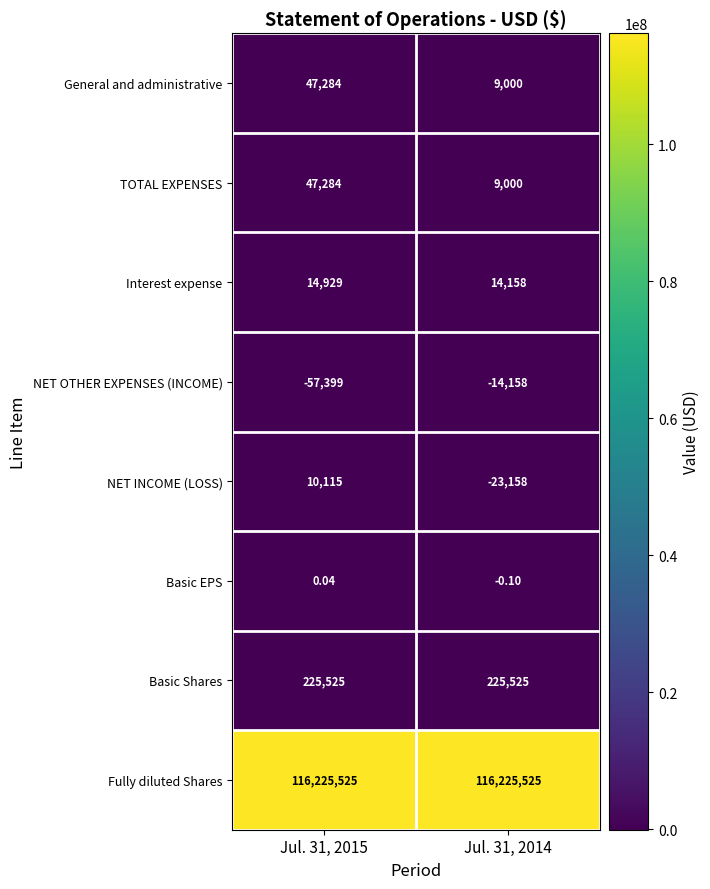

Which series changed the most between Jul. 31, 2015 and Jul. 31, 2014?

NET OTHER EXPENSES (INCOME)